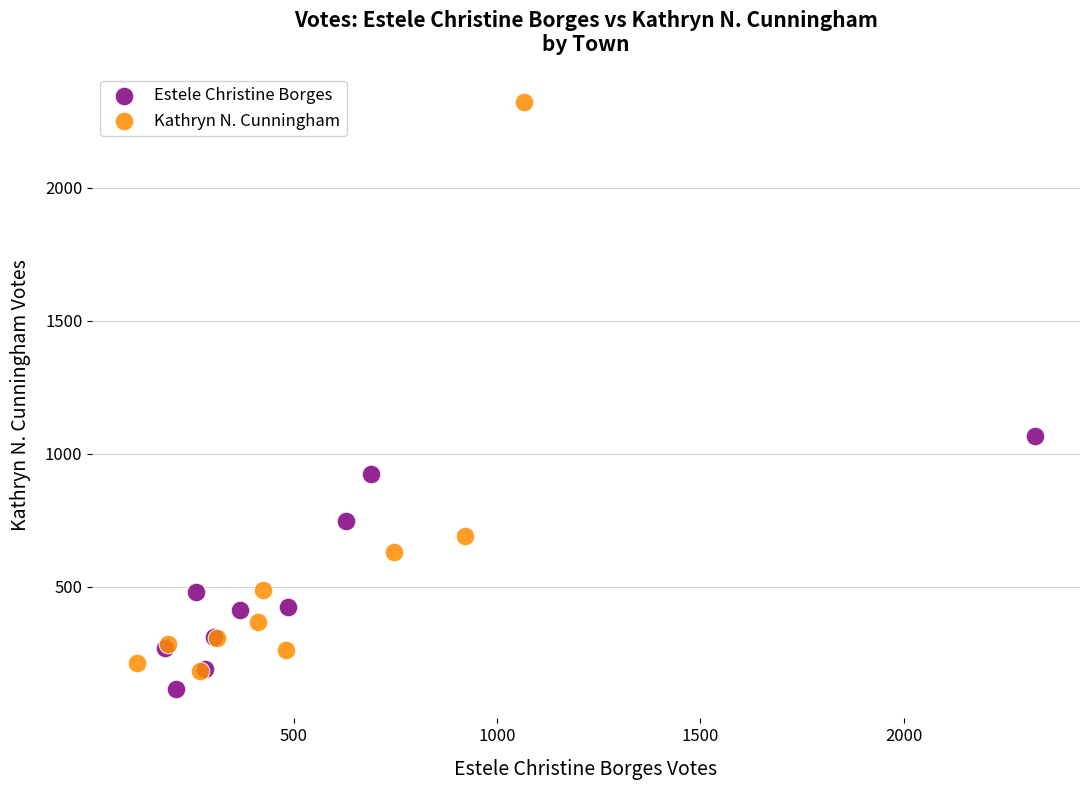

Which series contains the highest Y value?

Kathryn N. Cunningham